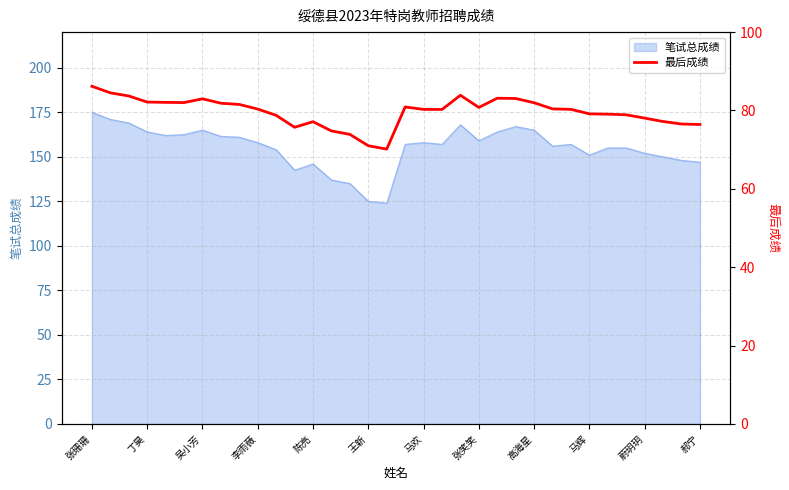

How many lines are shown in the chart?

1